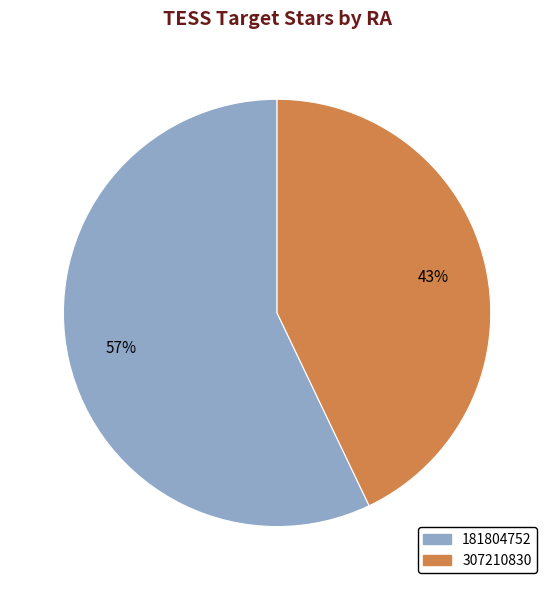

Combined, do 307210830 and 181804752 account for over 50%?

Yes